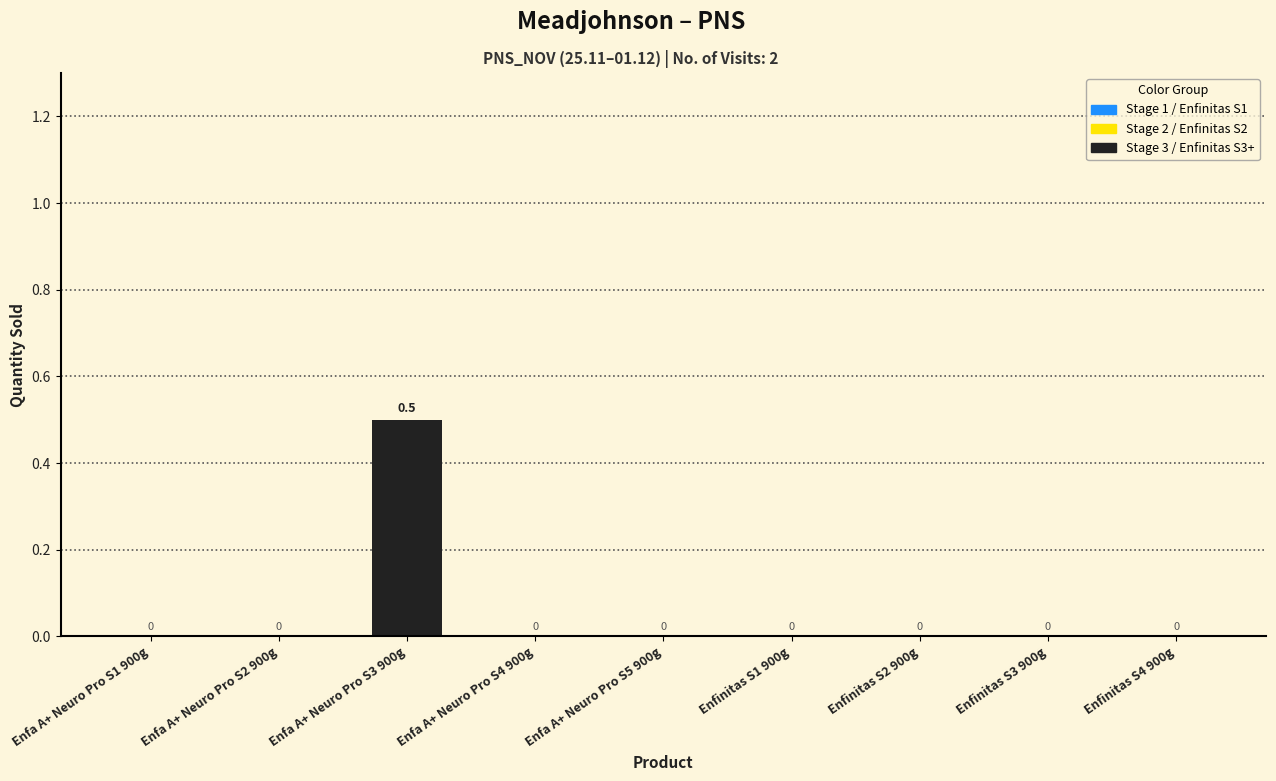

True or false: the data shows 0.0 at Enfinitas S1 900g.

True